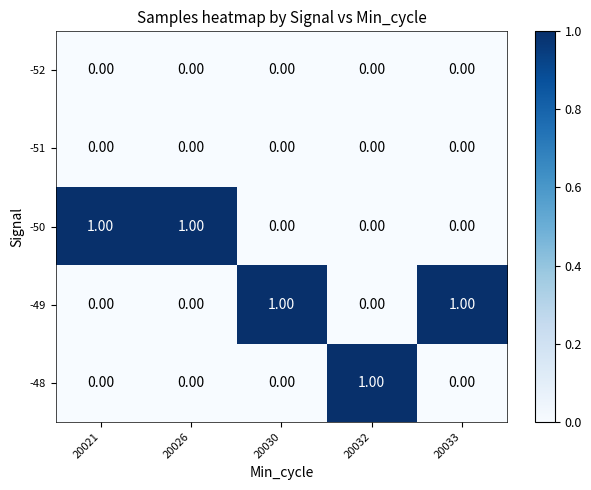

What is the spread (max minus min) of values at 20030?

1.0